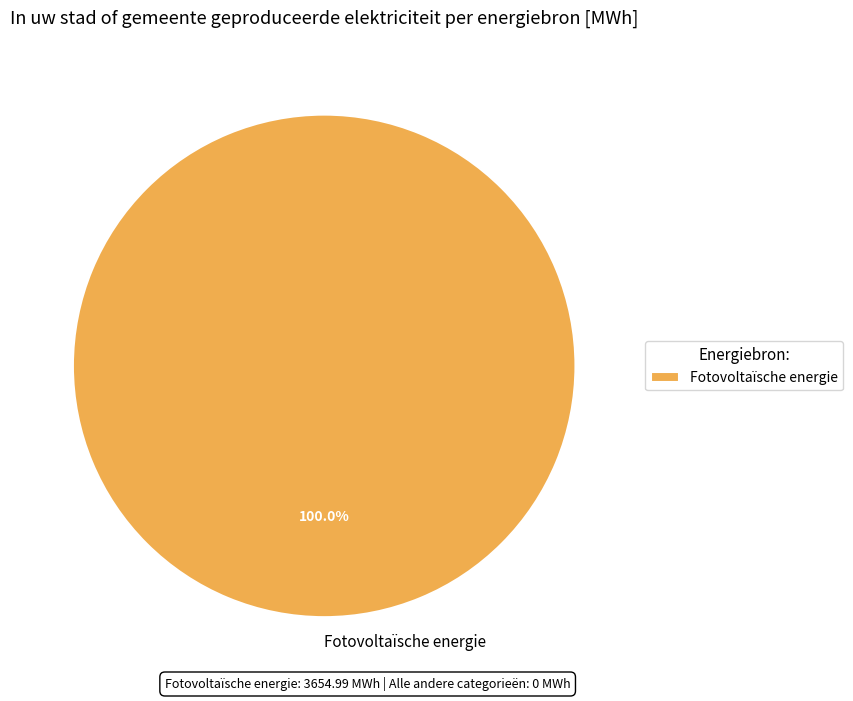

How many slices are in this pie chart?

1